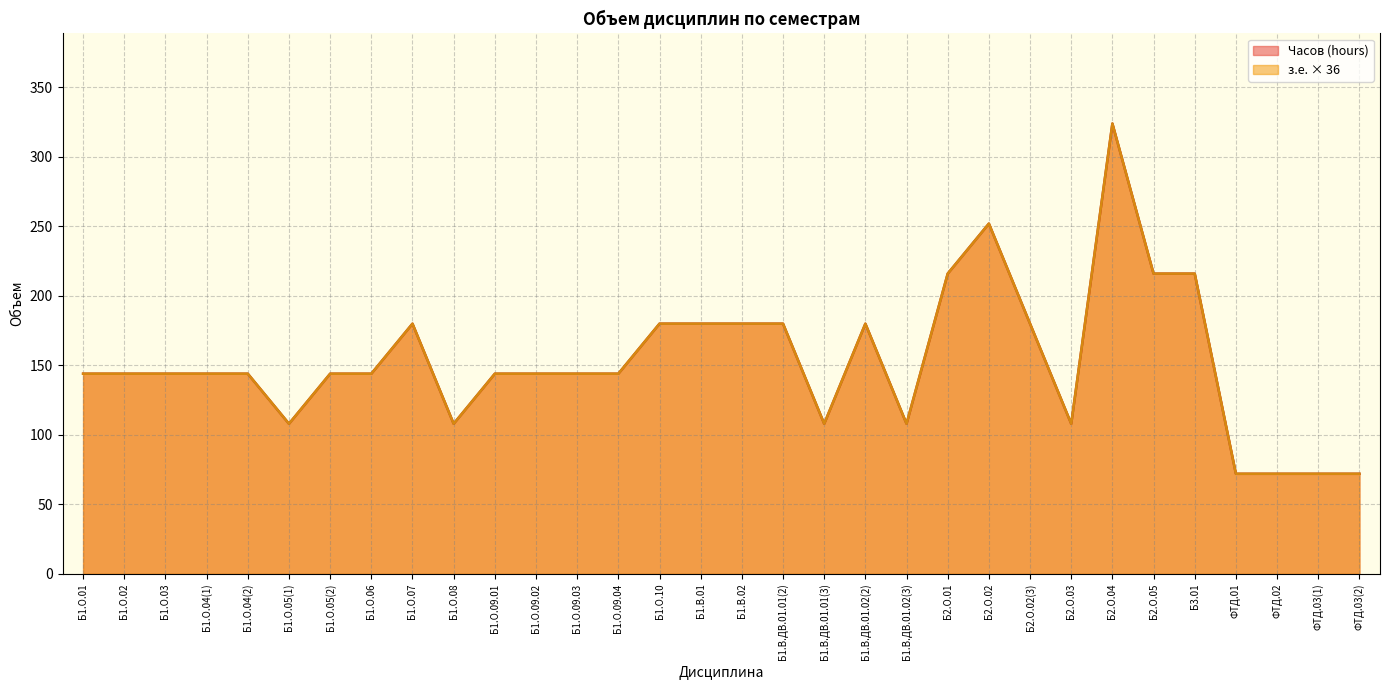

Which has a higher value, Б2.О.03 or Б1.О.05(2)?

Б1.О.05(2)